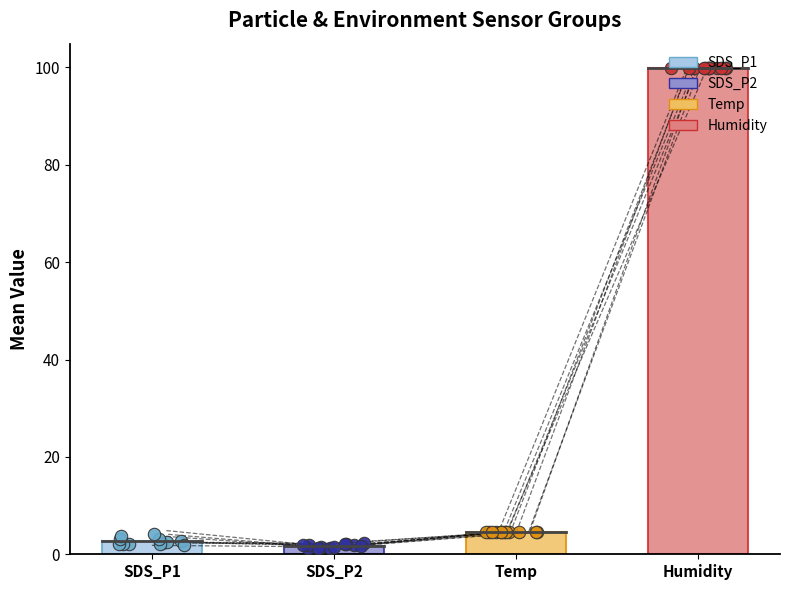

Which series has the largest Y range (max minus min)?

SDS_P1